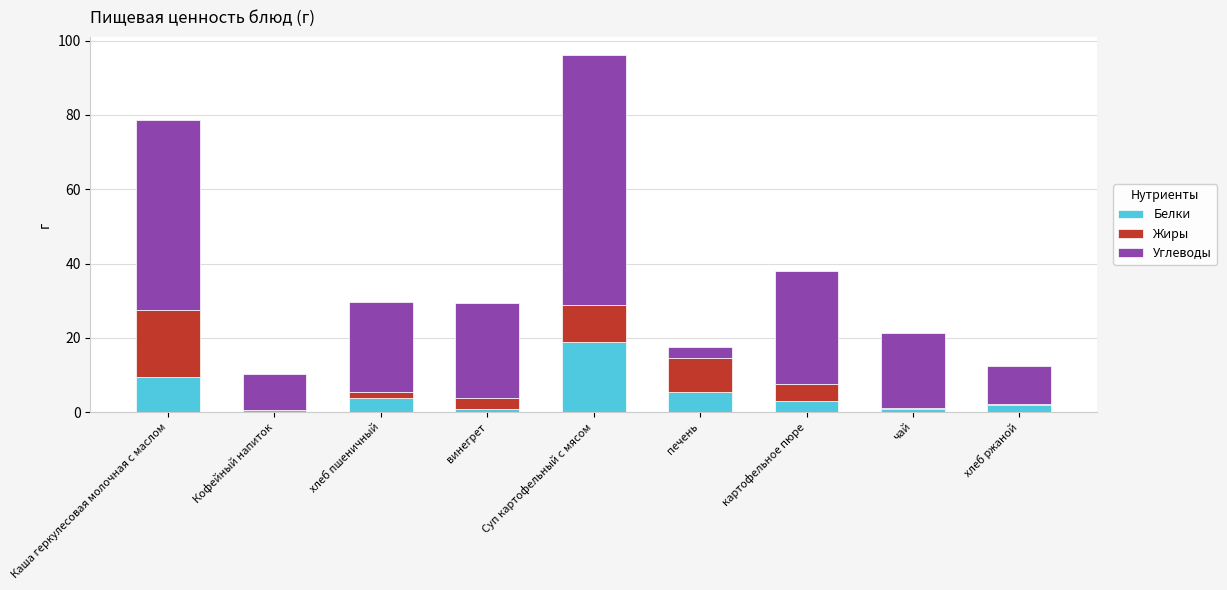

At which label does Белки reach its peak?

Суп картофельный с мясом